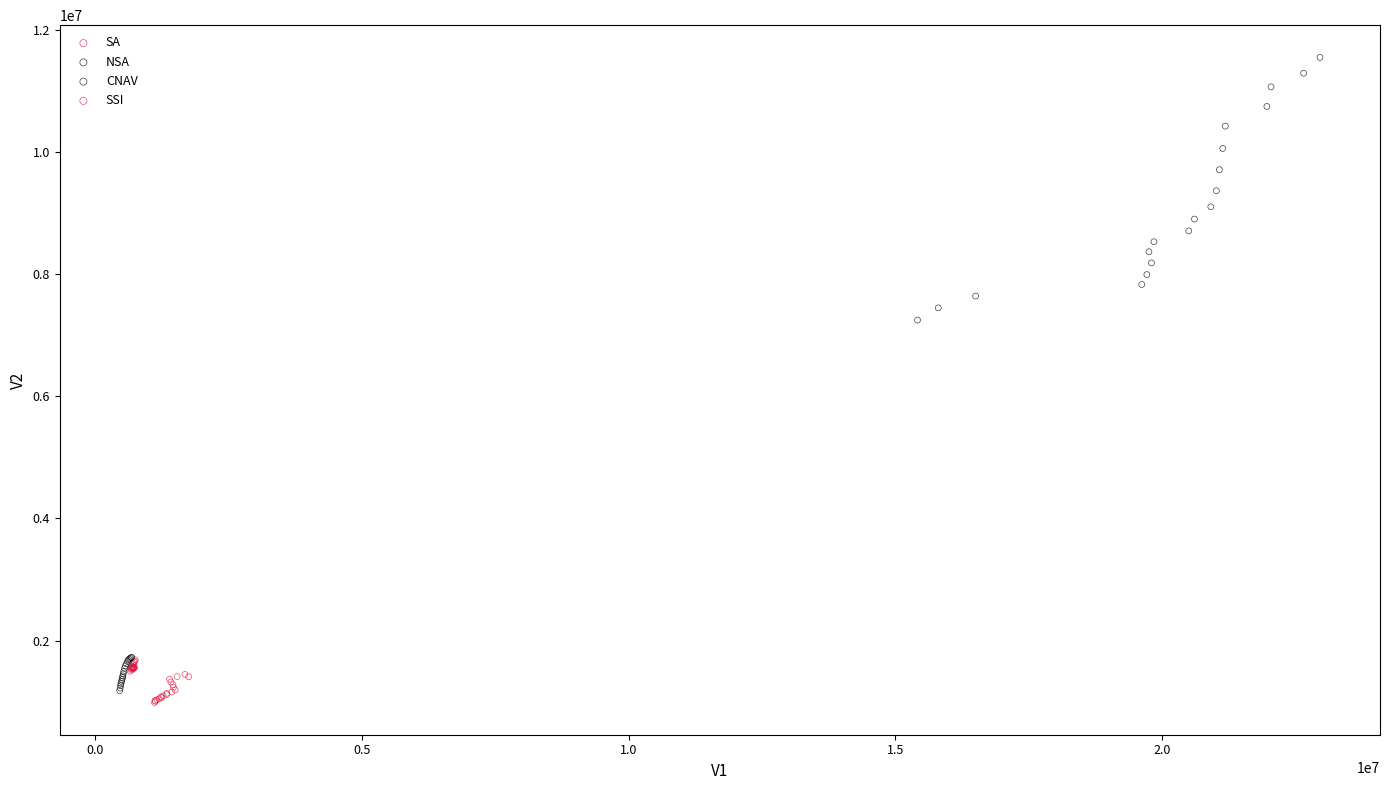

Which series has the widest spread of Y values?

CNAV